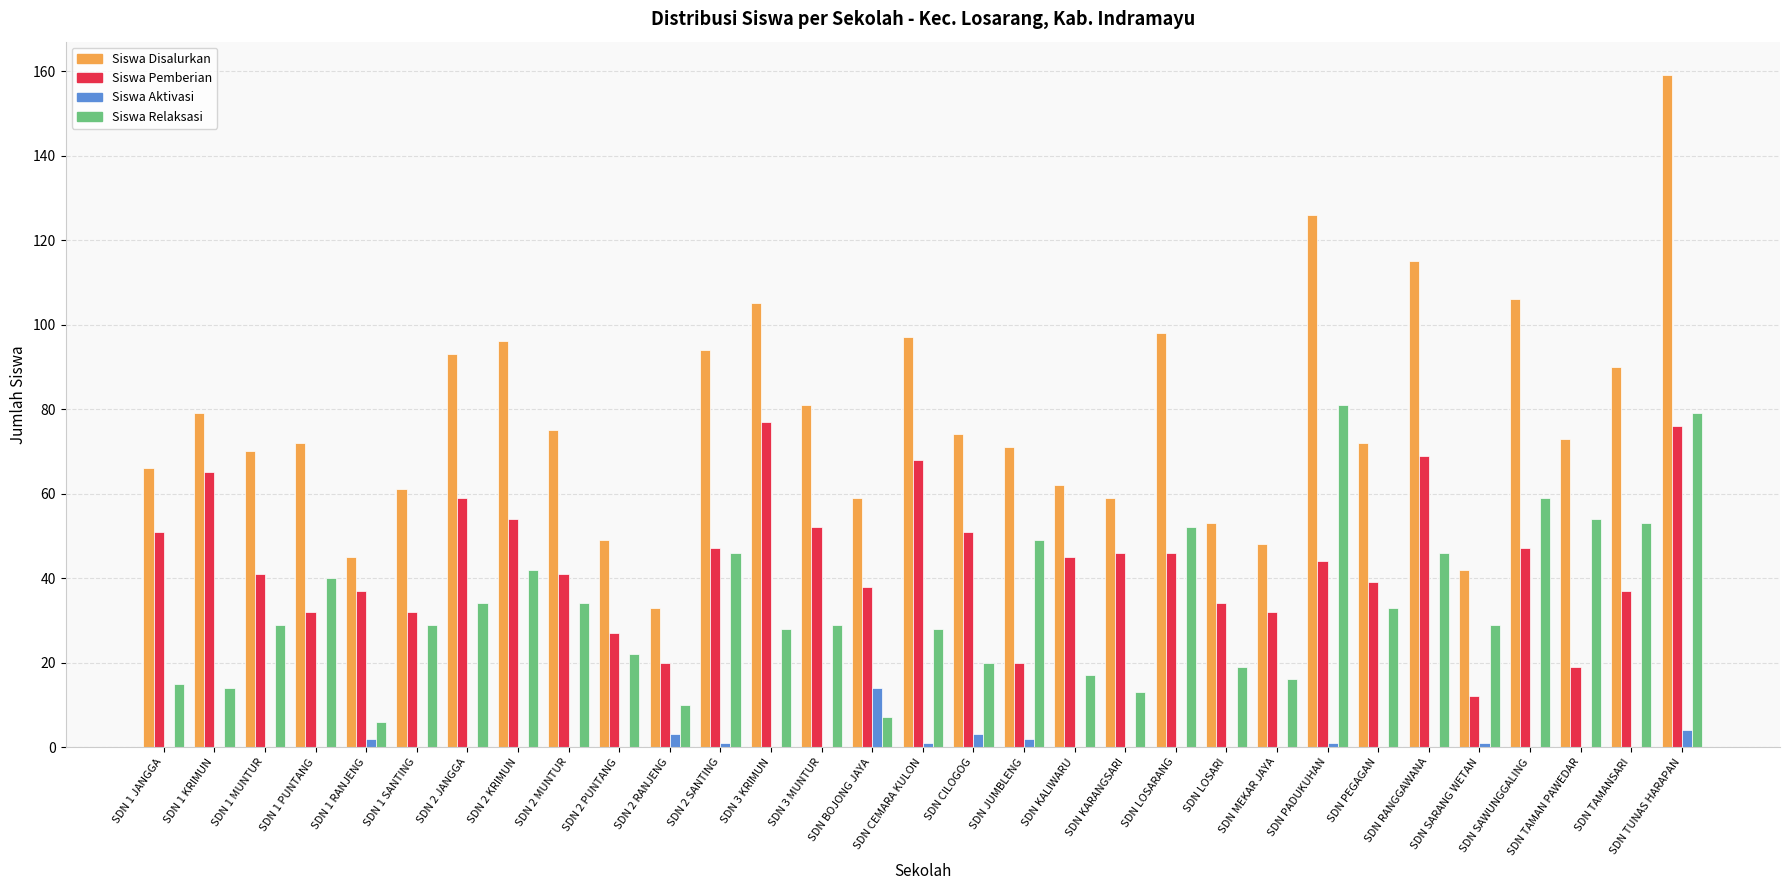

What is the sum of all Siswa Relaksasi values?

1033